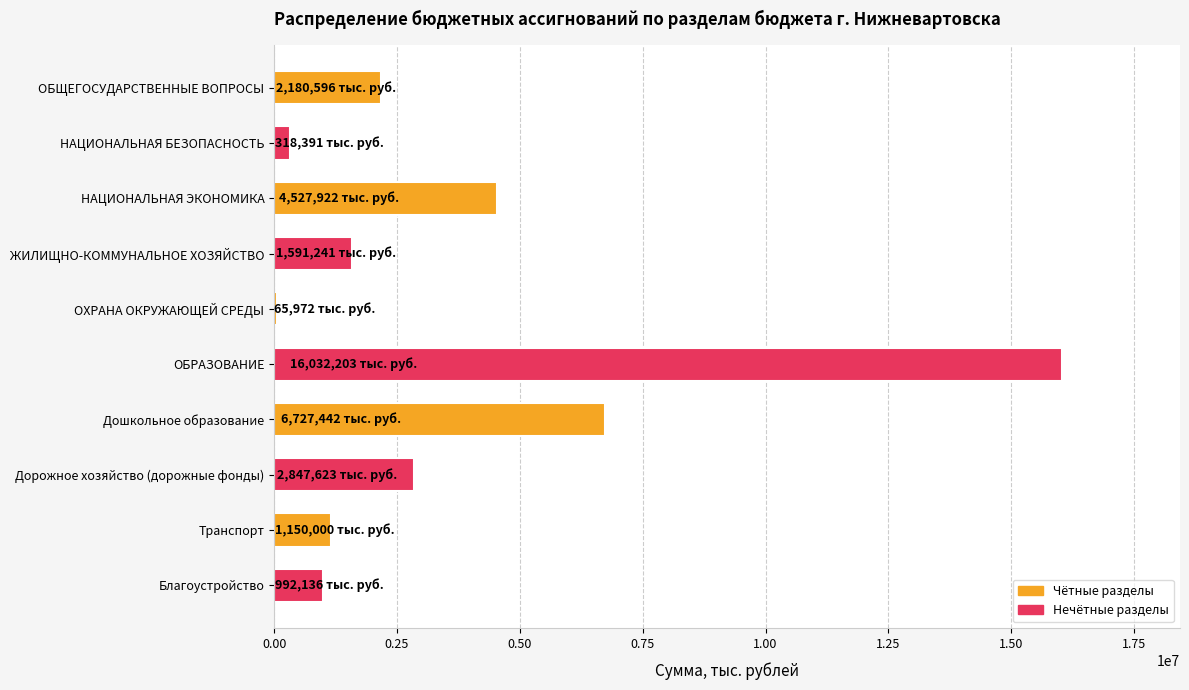

Count the number of categories in the chart.

10